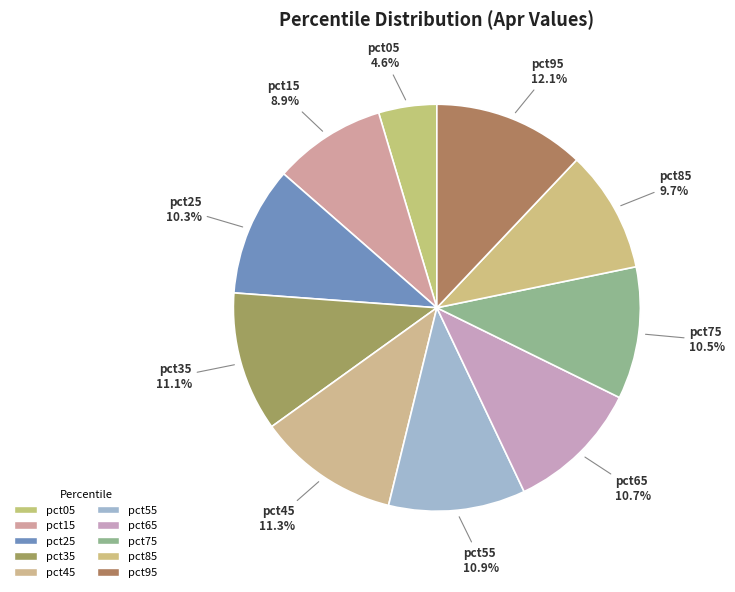

Count the number of slices in the pie.

10